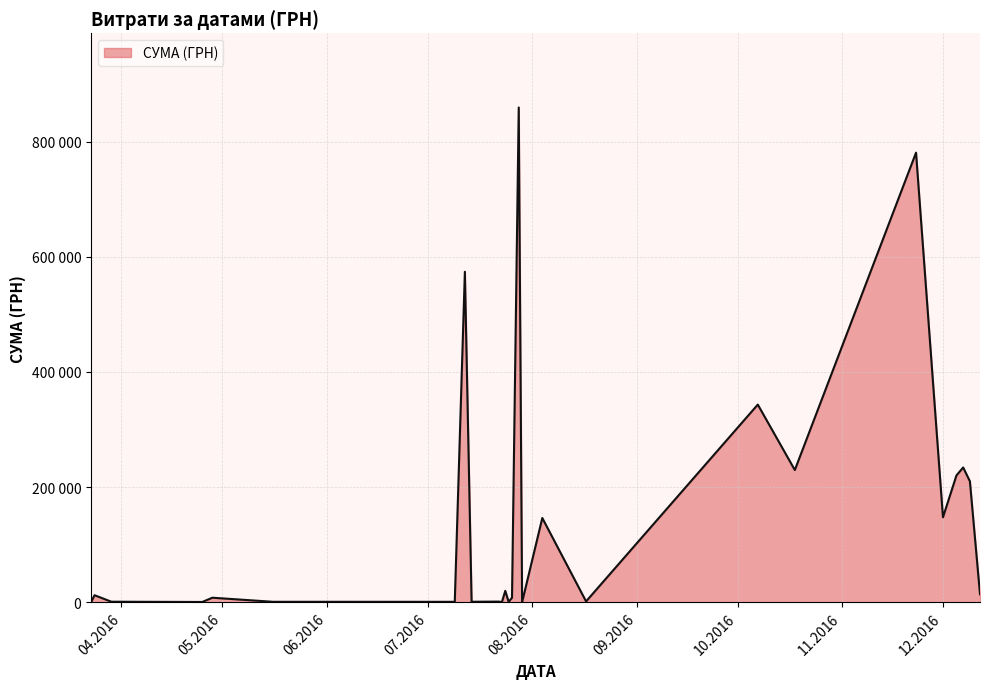

Does the chart display data point markers on the line(s)?

No